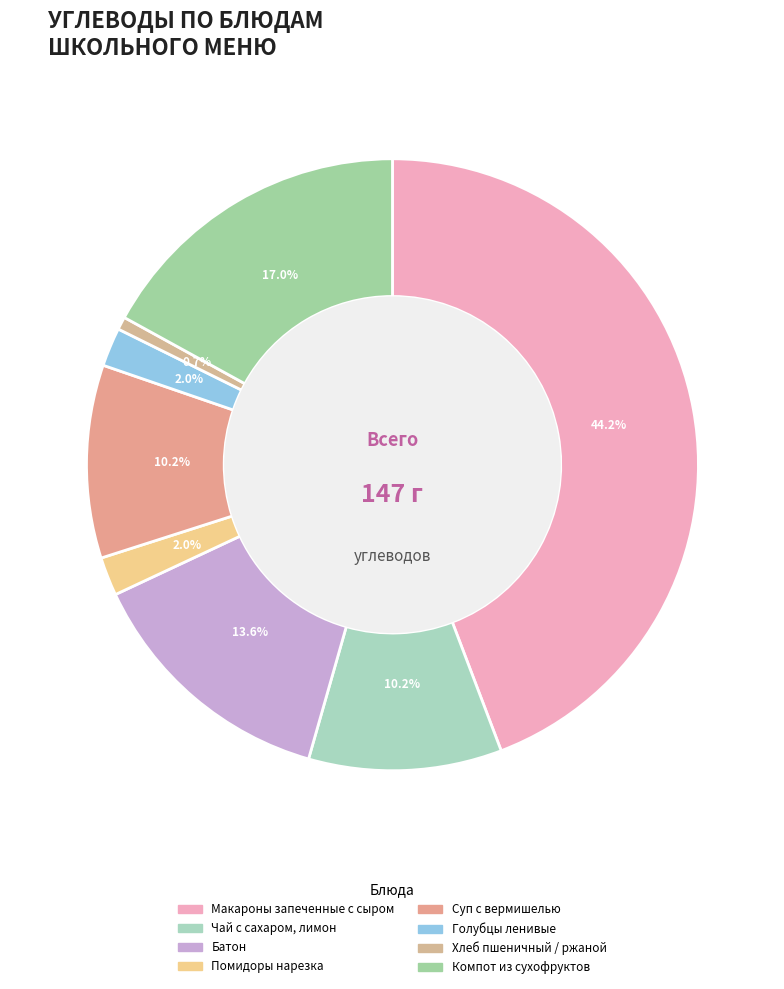

Which slice is the smallest?

Хлеб пшеничный / ржаной